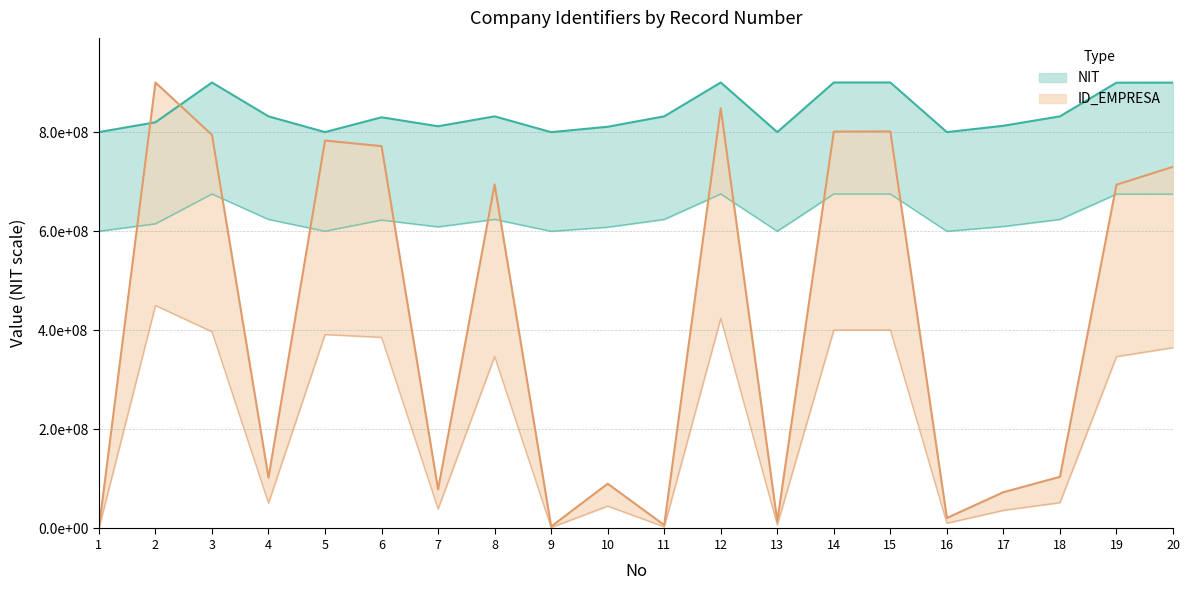

How many data points in NIT are less than 624002955?

10